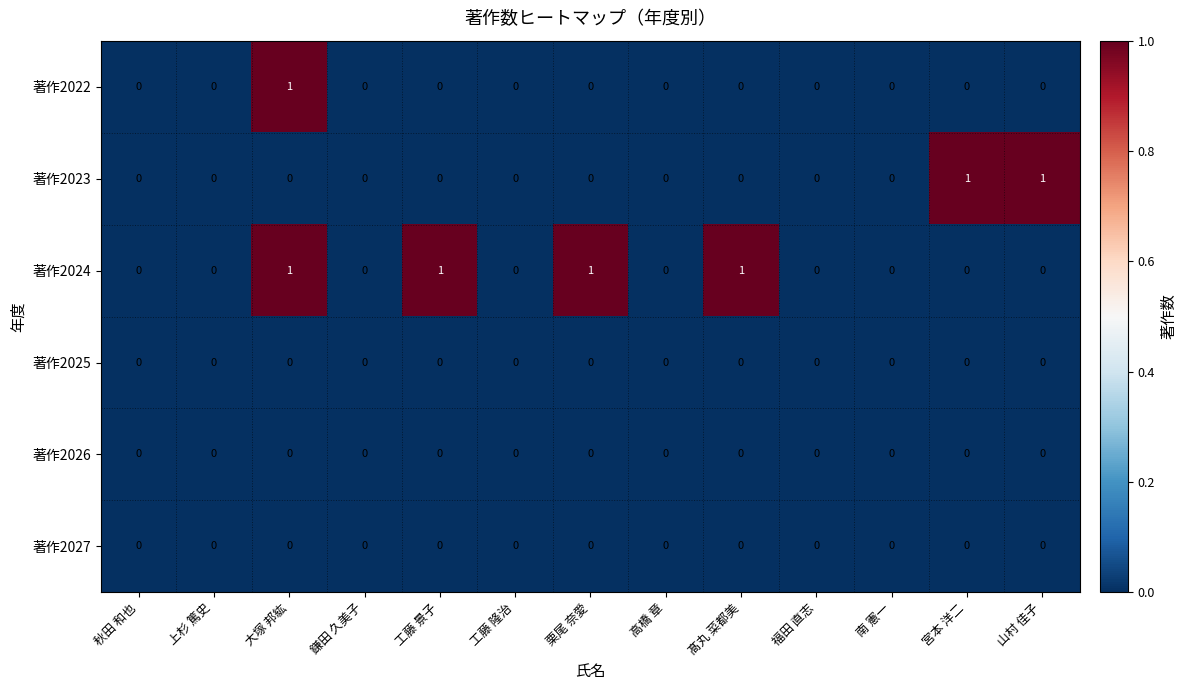

What is the total value across all series at 山村 佳子?

1